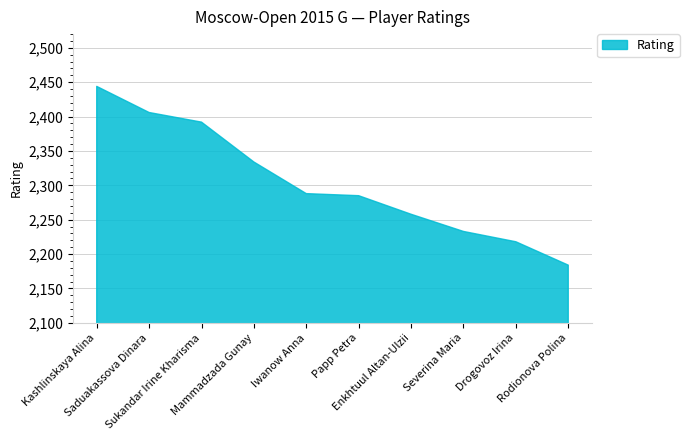

What is the ratio of the value at Iwanow Anna to the value at Drogovoz Irina?

1.0